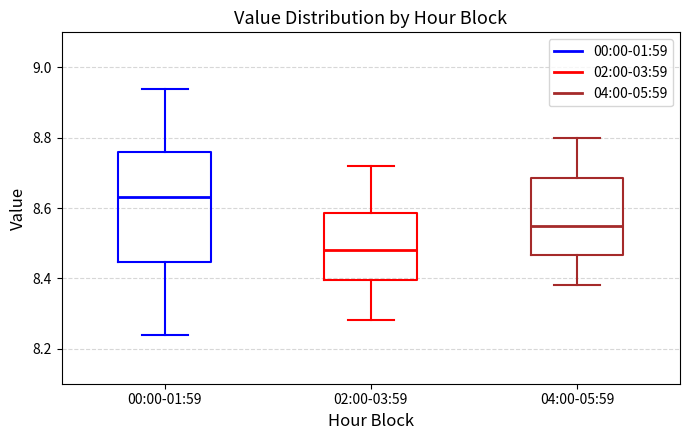

Which box is the tallest, from its lower edge to its upper edge?

00:00-01:59